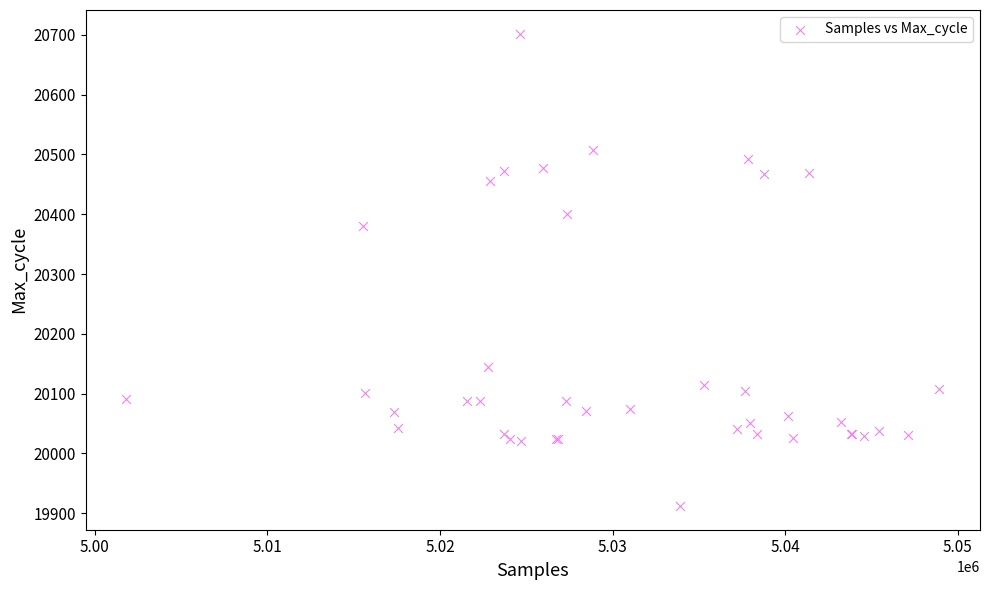

What Y value in the scatter plot is closest to 20307?

20381